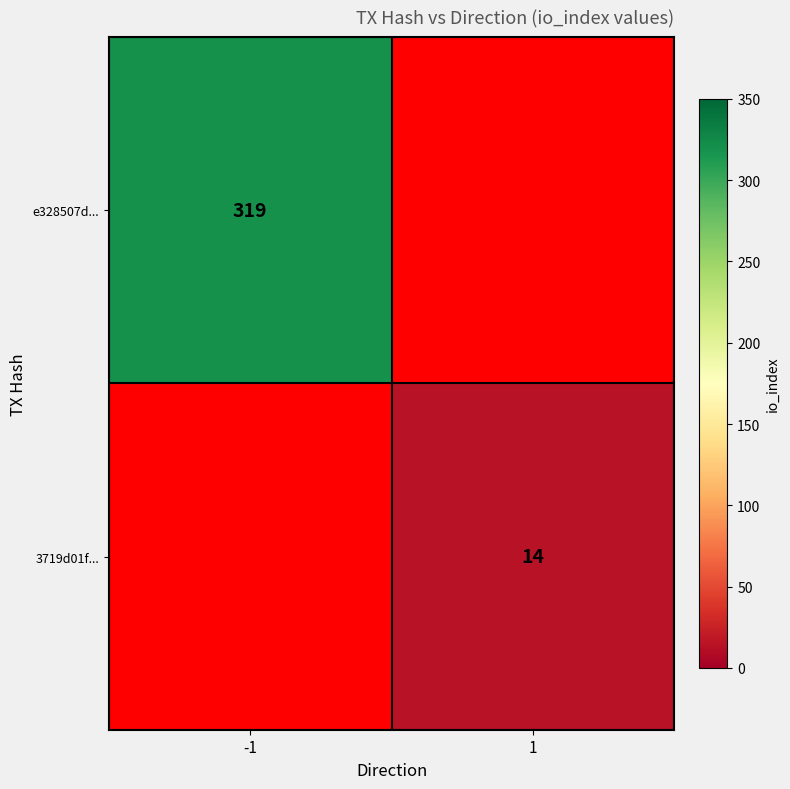

The value of 3719d01f... at 1 is 14. True or false?

True